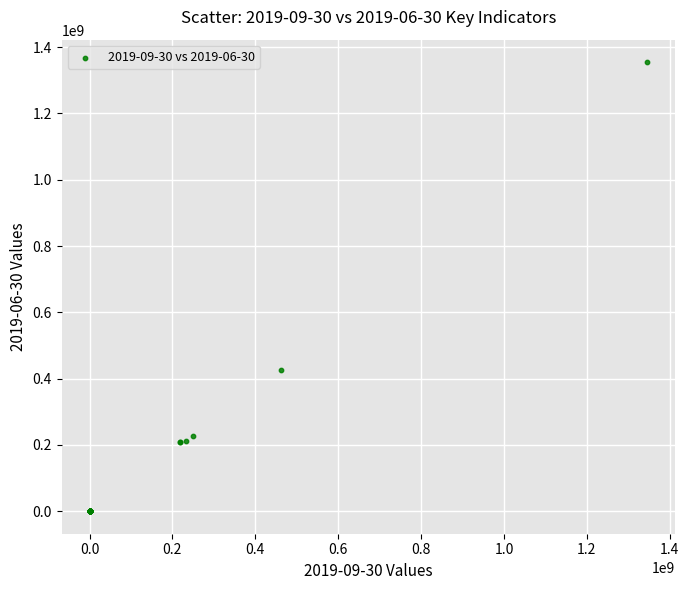

What Y value in the scatter plot is closest to 677321483?

425348002.5